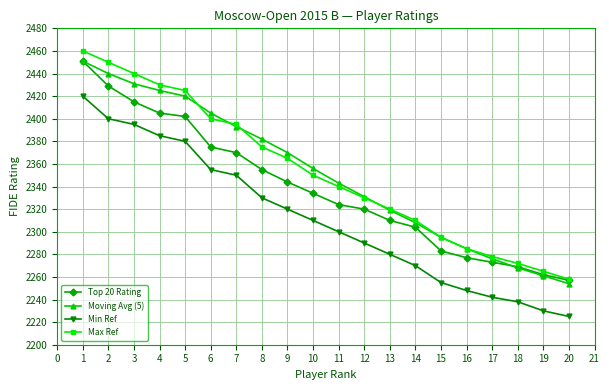

Which series has the widest spread of values?

Max Ref